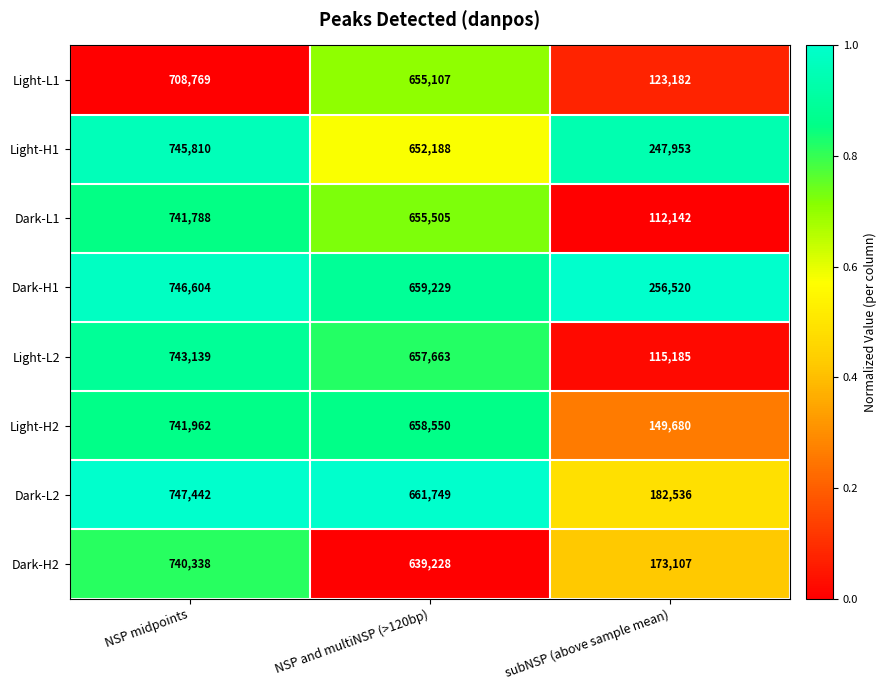

How many data points does each series have?

3